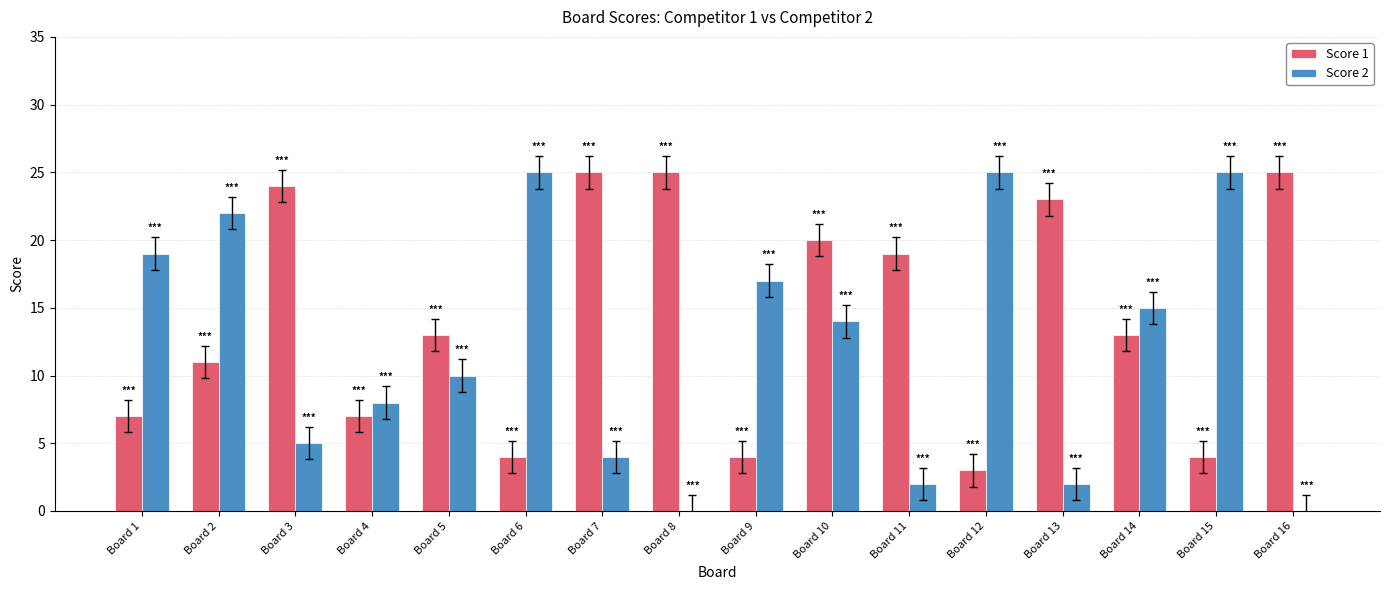

Which series has the largest total across all categories?

Score 1